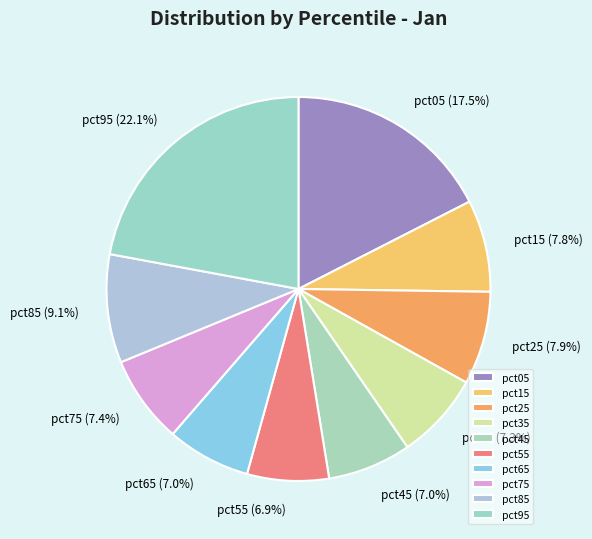

The pct15 slice represents 8% of the pie. True or false?

True